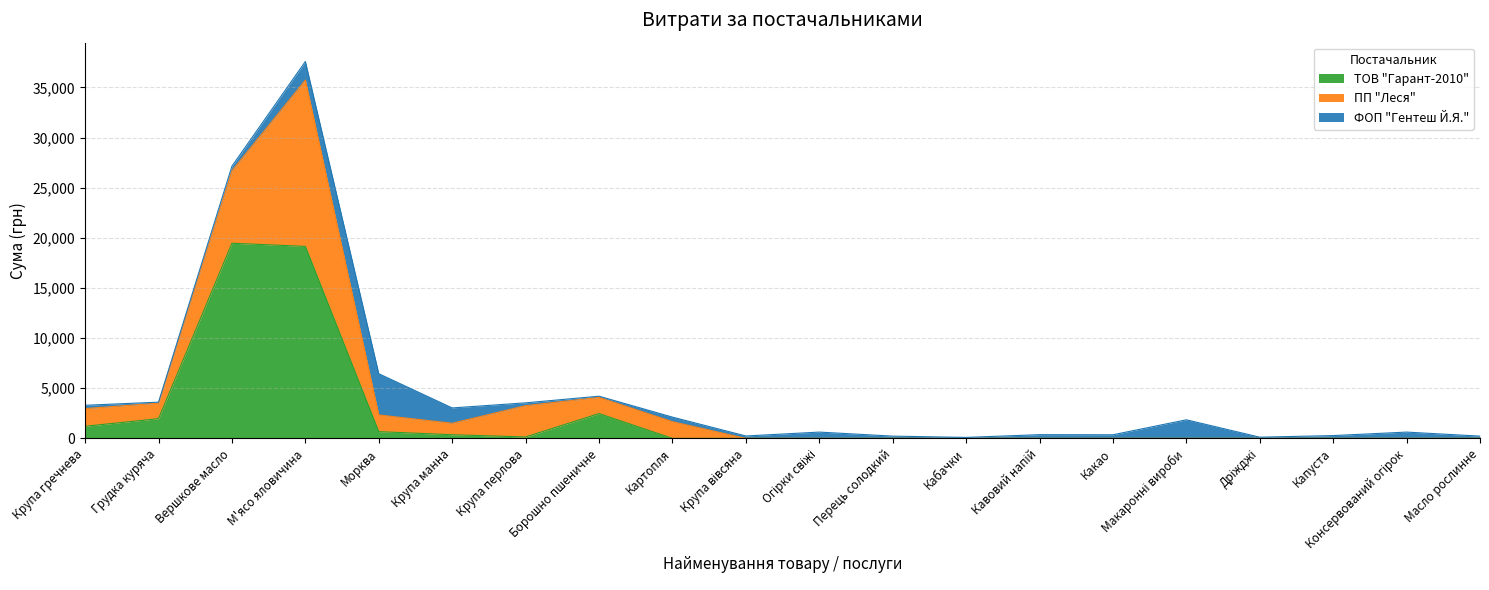

How many intersections are there between ПП "Леся" and ТОВ "Гарант-2010"?

4